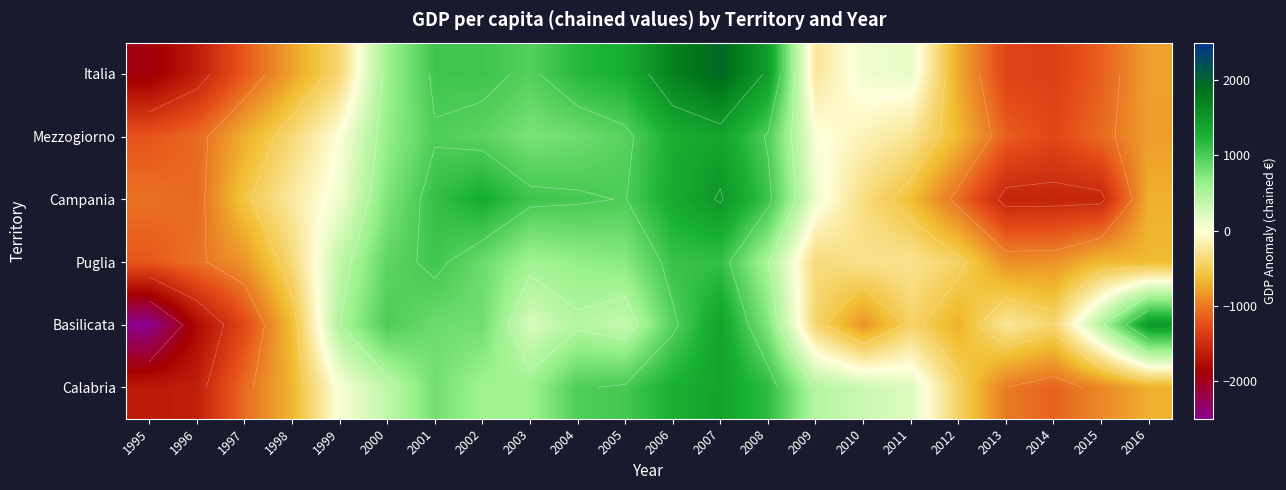

Which category has the highest value across all series?

2007